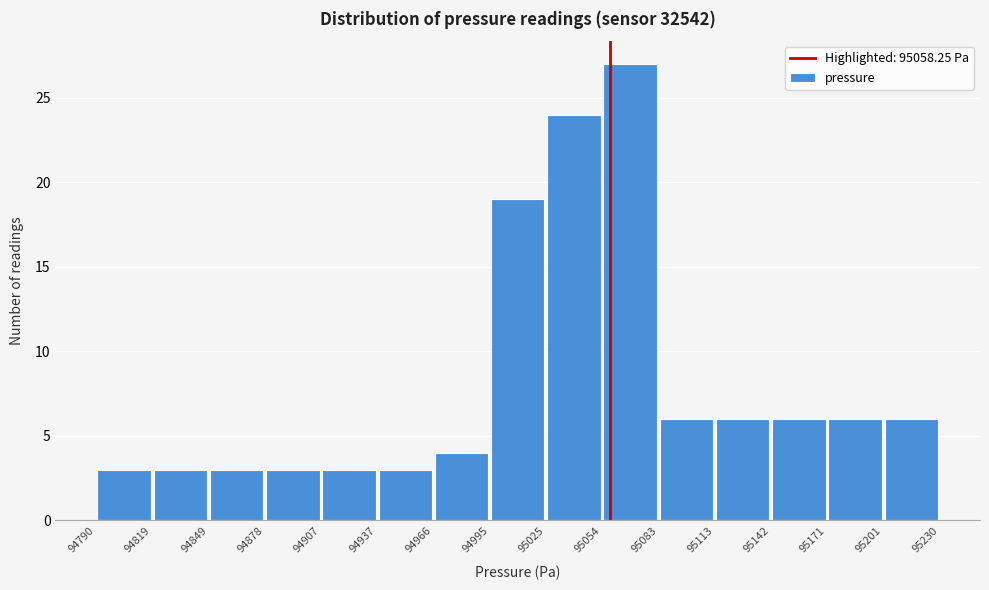

Reading left to right, list every bar in this chart as the range it spans on the x-axis followed by its height. The values are not printed on the chart, so give them approximately, as read against the axis.

94790 to 94819: 3
94819 to 94849: 3
94849 to 94878: 3
94878 to 94907: 3
94907 to 94937: 3
94937 to 94966: 3
94966 to 94995: 4
94995 to 95025: 19
95025 to 95054: 24
95054 to 95083: 27
95083 to 95113: 6
95113 to 95142: 6
95142 to 95171: 6
95171 to 95201: 6
95201 to 95230: 6